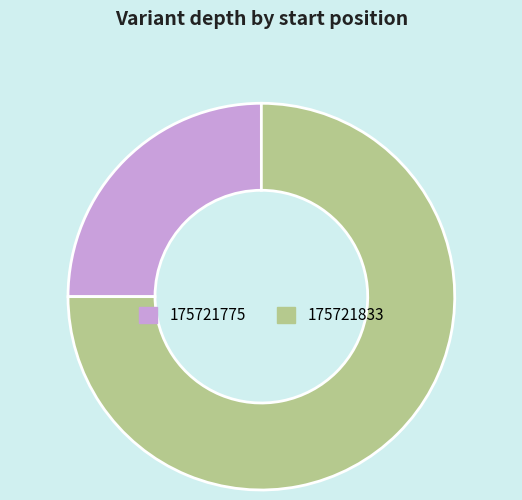

Combined, do 175721775 and 175721833 account for over 50%?

Yes